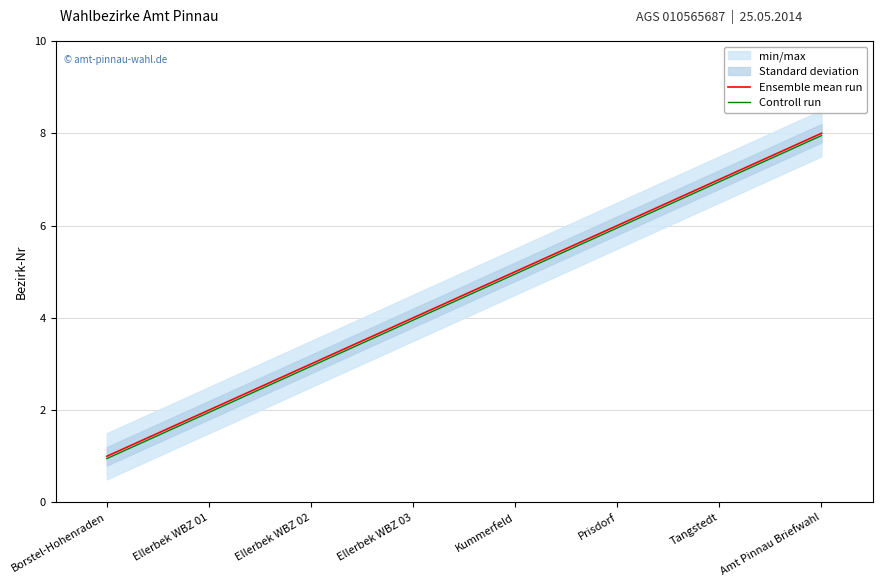

True or false: Controll run and Ensemble mean run cross at least once.

False